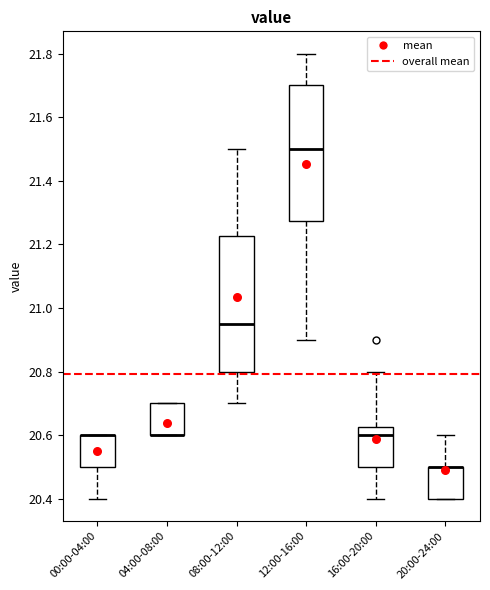

Reading left to right, read every box against the y-axis: the position of its median line, the range the box covers, and the ends of its whiskers. The values are not printed on the chart, so give them approximately, as read against the axis.

00:00-04:00: median 20.60 (drawn on the box's upper edge), box 20.50 to 20.60, whiskers 20.40 to 20.60
04:00-08:00: median 20.60 (drawn on the box's lower edge), box 20.60 to 20.70, whiskers 20.60 to 20.70
08:00-12:00: median 20.96, box 20.80 to 21.22, whiskers 20.70 to 21.50
12:00-16:00: median 21.50, box 21.28 to 21.70, whiskers 20.90 to 21.80
16:00-20:00: median 20.60, box 20.50 to 20.62, whiskers 20.40 to 20.80
20:00-24:00: median 20.50 (drawn on the box's upper edge), box 20.40 to 20.50, whiskers 20.40 to 20.60